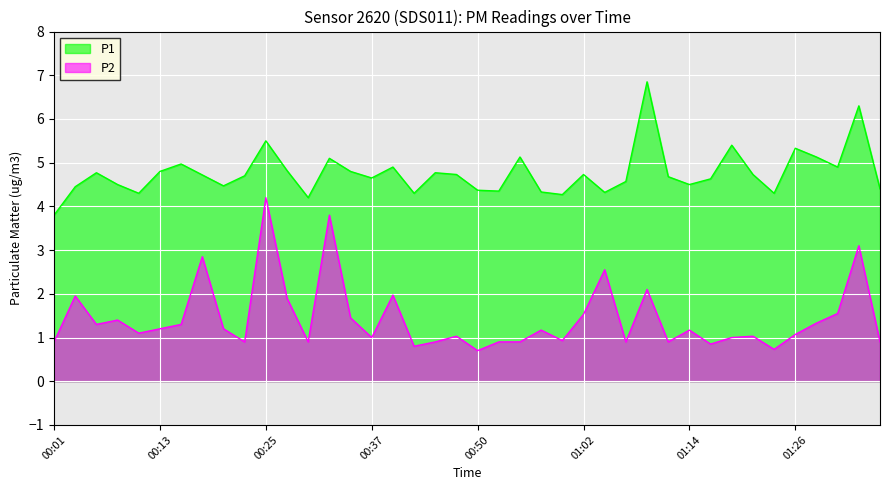

Reading left to right, extract all data points from this chart.

P1: 3.8	4.5	4.8	4.5	4.3	4.8	5.0	4.7	4.5	4.7	5.5	4.8	4.2	5.1	4.8	4.7	4.9	4.3	4.8	4.7	4.4	4.3	5.1	4.3	4.3	4.7	4.3	4.6	6.8	4.7	4.5	4.6	5.4	4.7	4.3	5.3	5.1	4.9	6.3	4.4
P2: 0.9	1.9	1.3	1.4	1.1	1.2	1.3	2.9	1.2	0.9	4.2	1.9	0.9	3.8	1.4	1.0	2.0	0.8	0.9	1.0	0.7	0.9	0.9	1.2	0.9	1.5	2.5	0.9	2.1	0.9	1.2	0.8	1.0	1.0	0.7	1.1	1.3	1.6	3.1	0.9